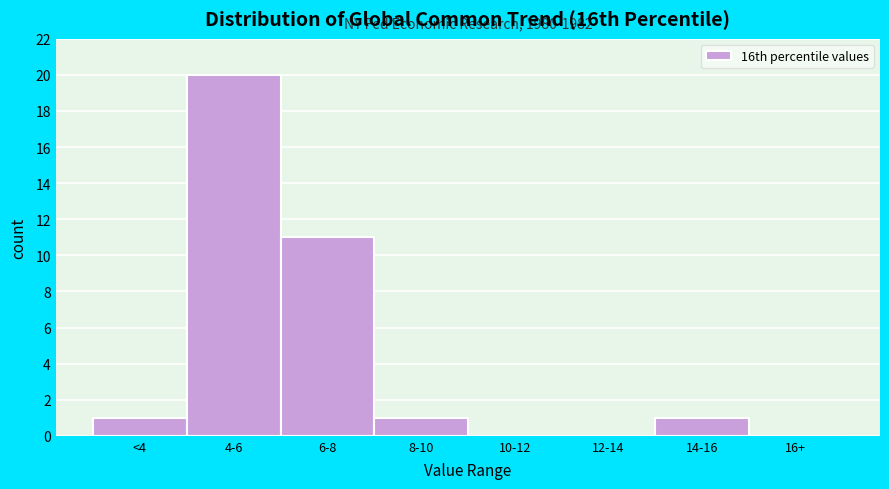

Reading left to right, what are all the values shown in this chart?

<4=1	4-6=20	6-8=11	8-10=1	10-12=0	12-14=0	14-16=1	16+=0